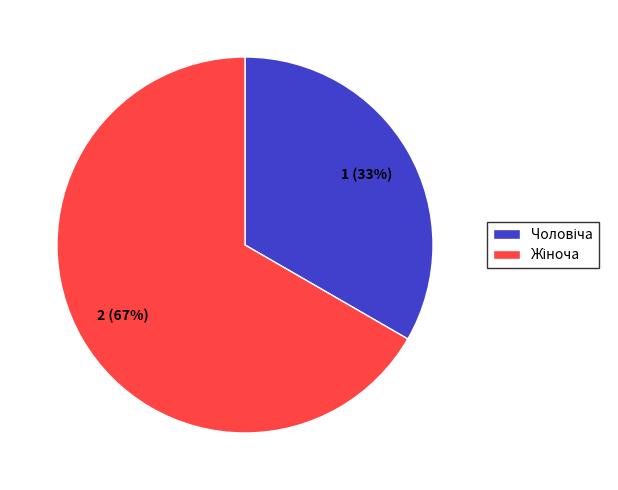

Is there any slice that represents more than half of the pie?

Yes